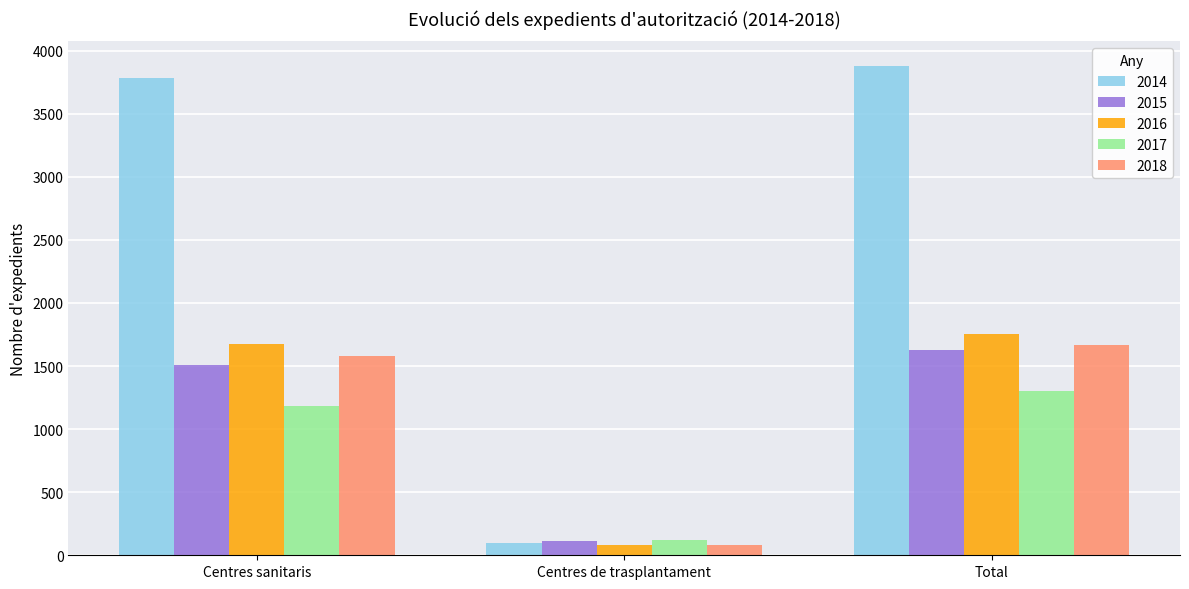

What is the difference between the 2016 values at Total and Centres sanitaris?

80